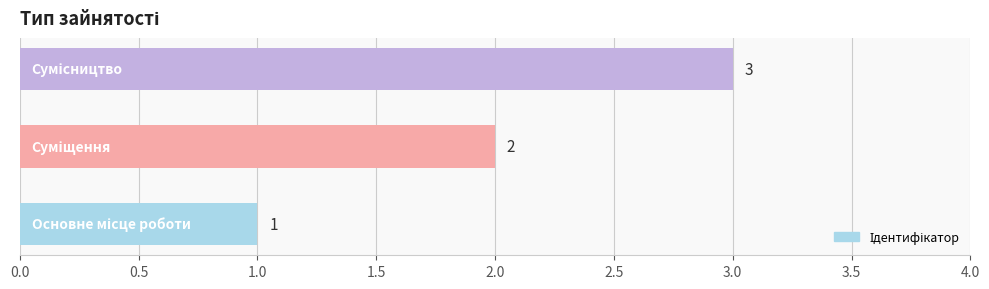

Count the values in the range 1 to 3.

3